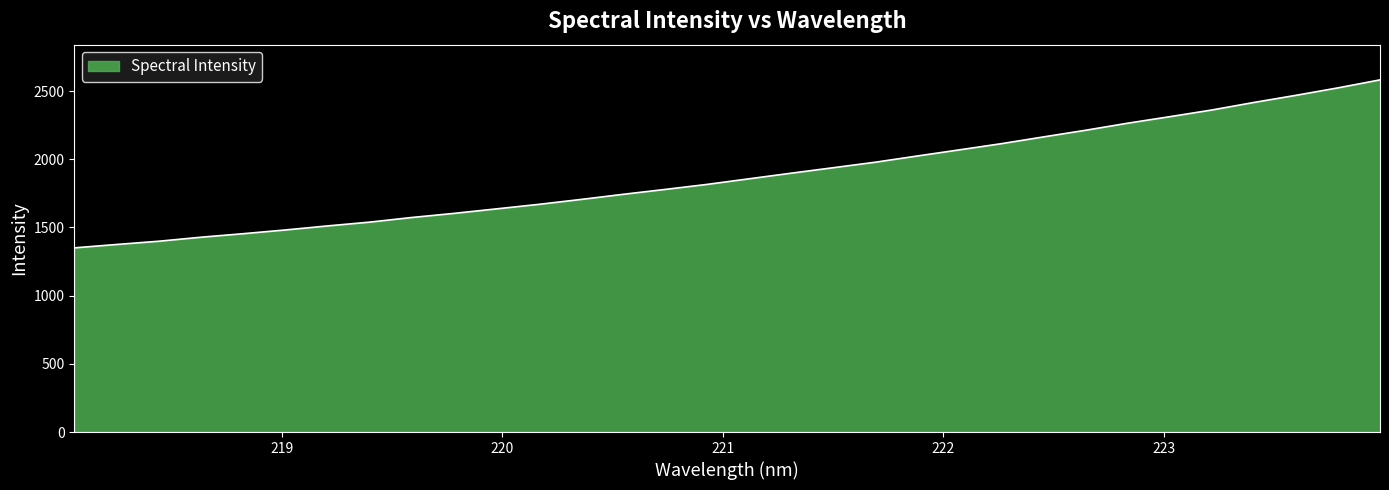

What is the difference between the maximum and minimum values?

1231.7